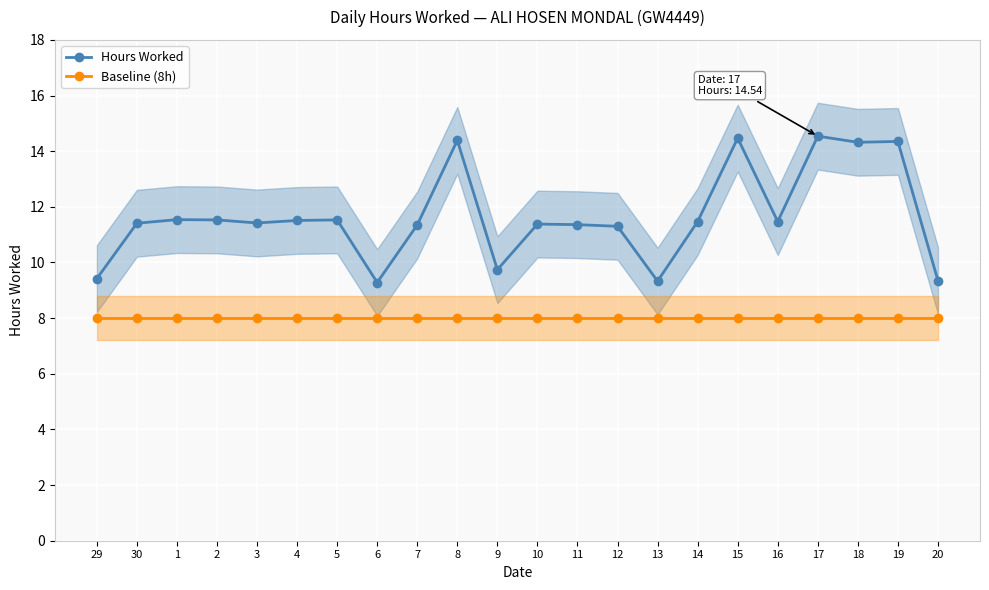

True or false: Baseline (8h) and Hours Worked cross at least once.

False